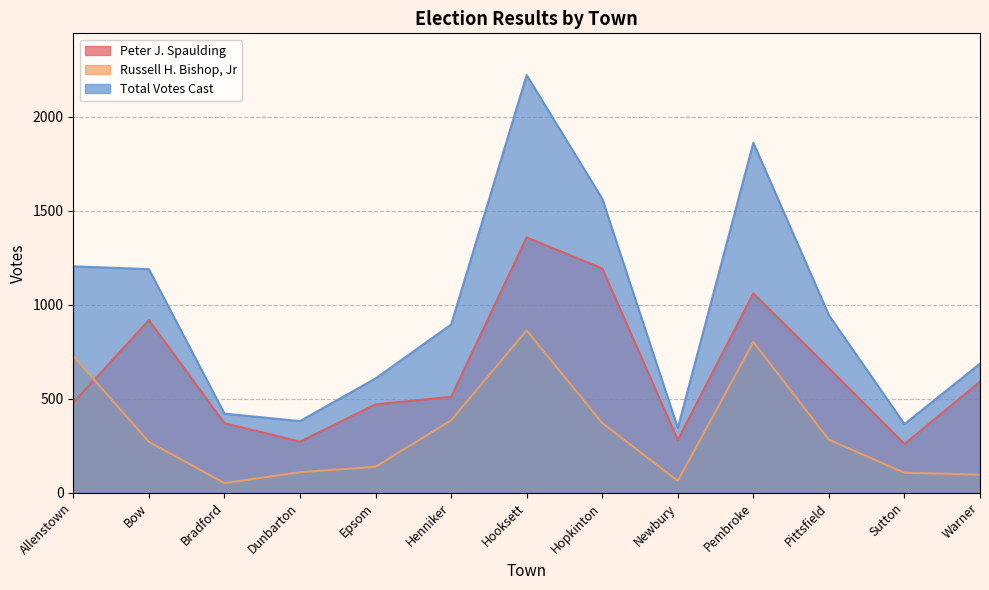

The Russell H. Bishop, Jr series shows 385 at Henniker. True or false?

True